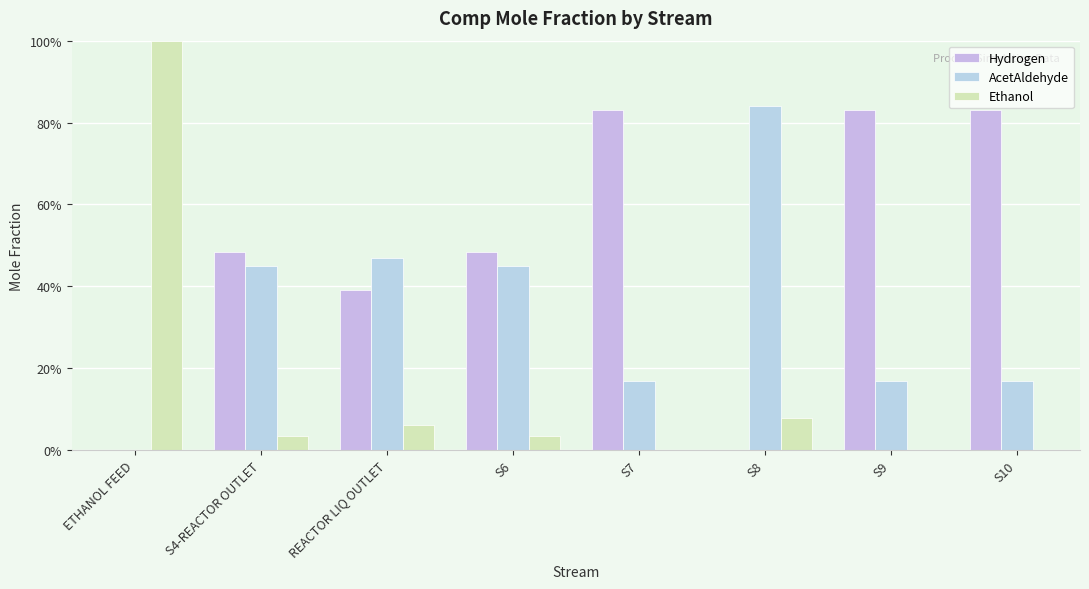

Are the bars grouped side by side (vs. stacked)?

Yes